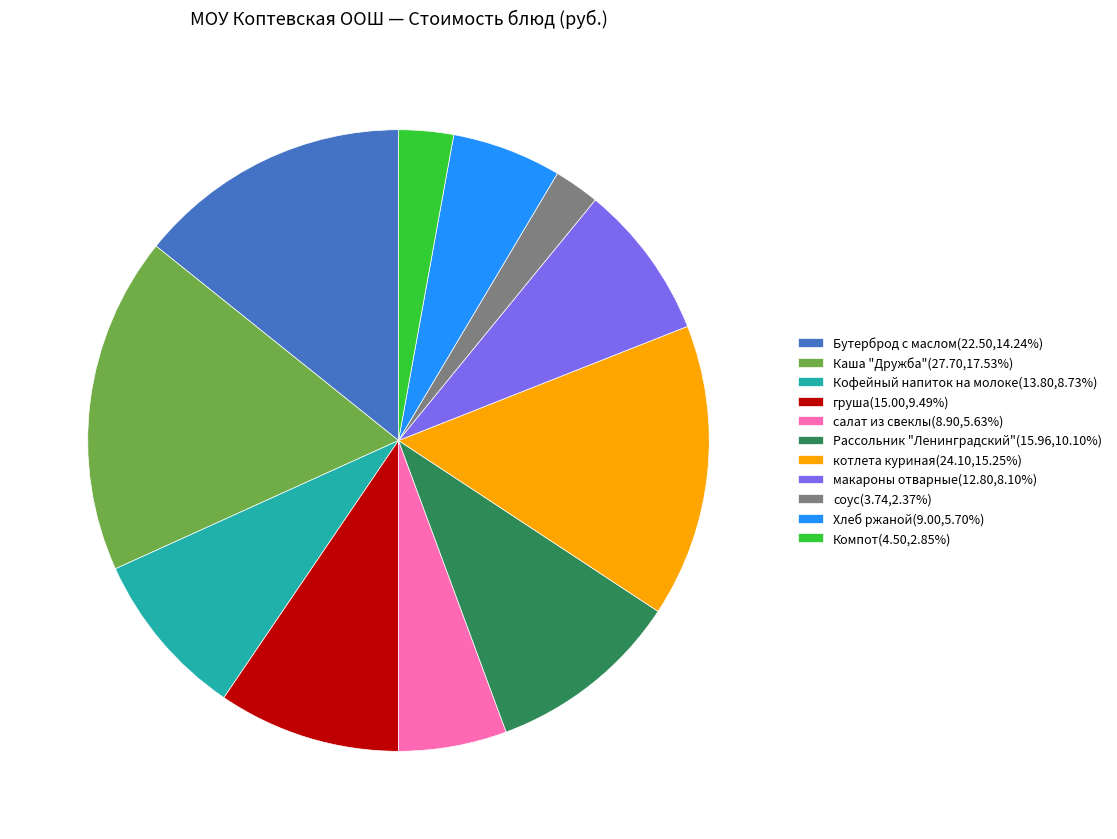

Approximately how many times larger is the value at макароны отварные(12.80,8.10%) compared to соус(3.74,2.37%)?

3.4